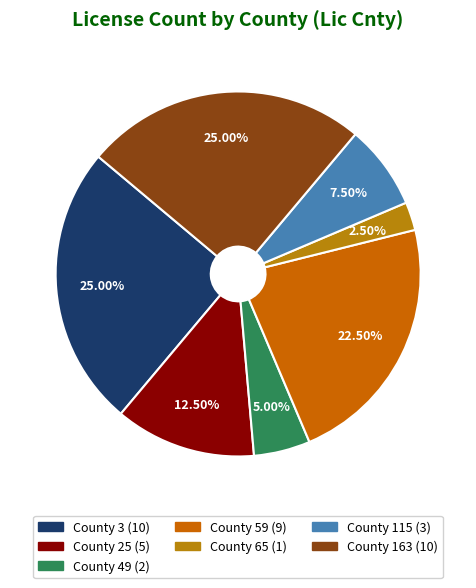

To the nearest percent, what is the difference between the largest and smallest slice percentages?

22%